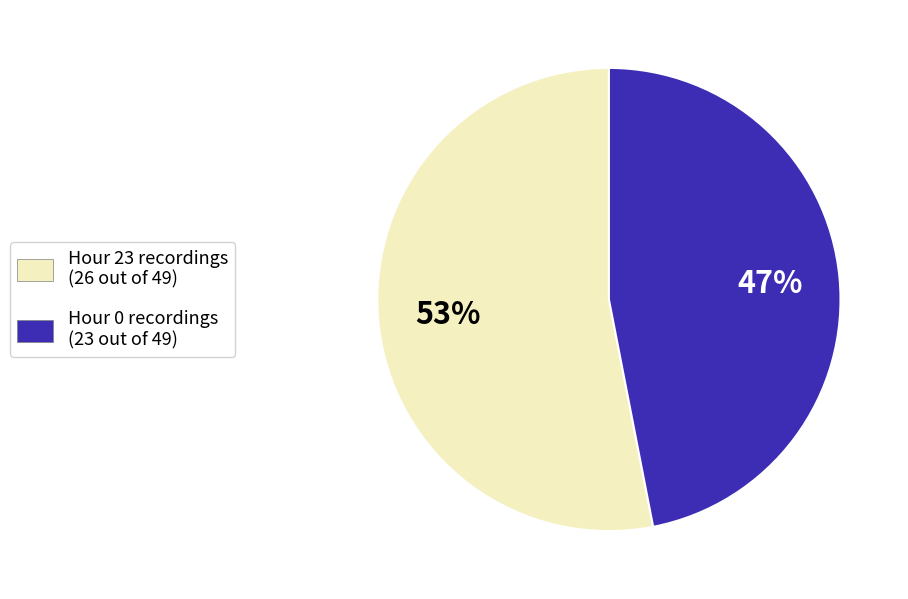

Which category has the smallest portion of the pie?

Hour 0 recordings (23 out of 49)